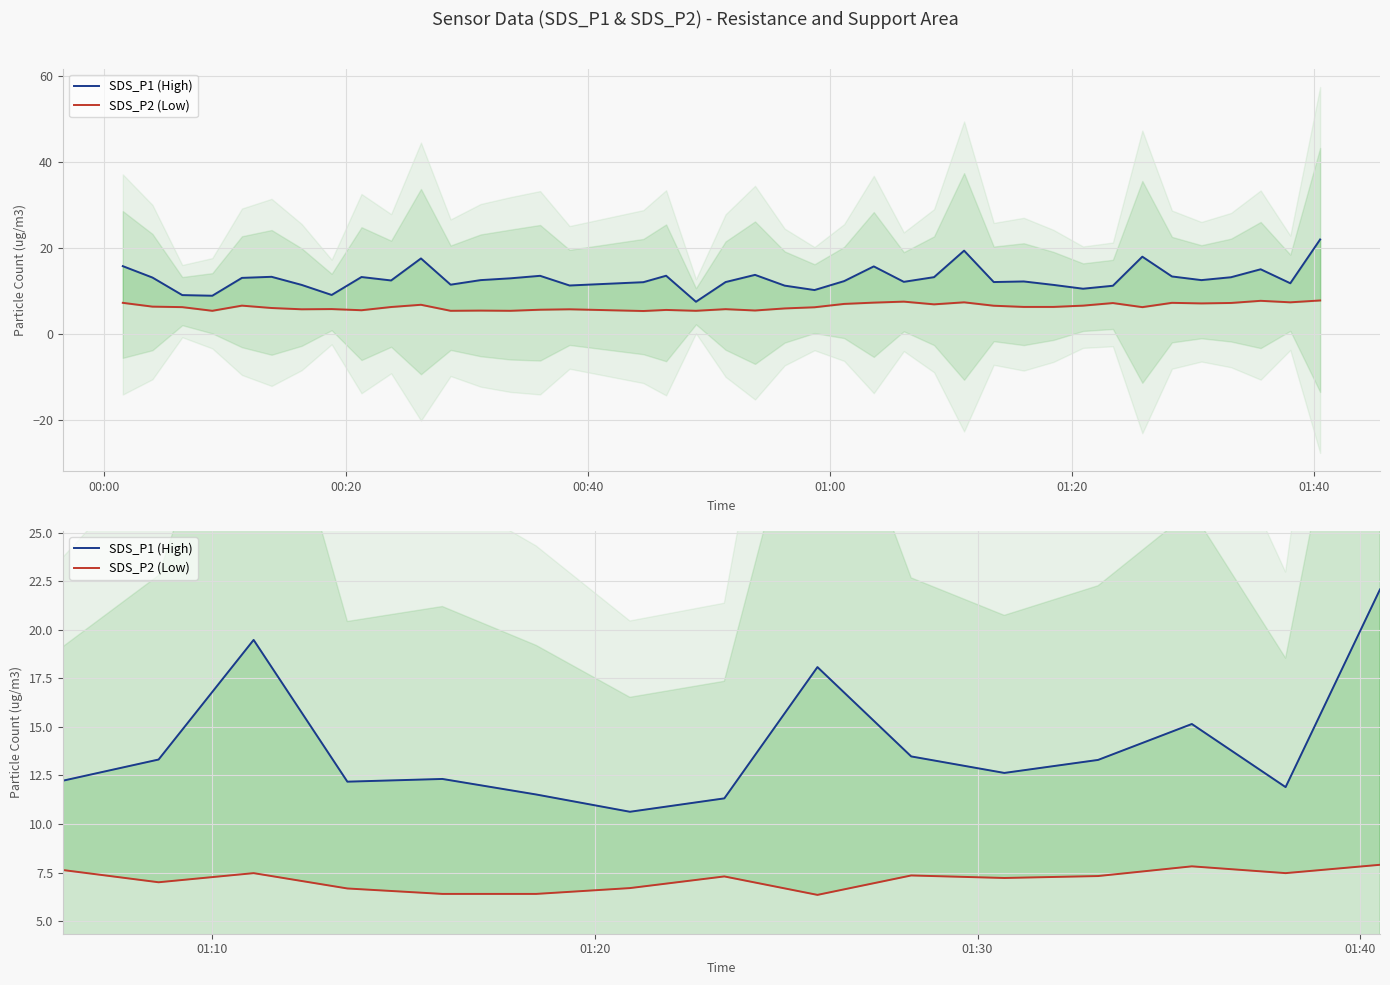

True or false: SDS_P1 (High) and SDS_P2 (Low) cross at least once.

False